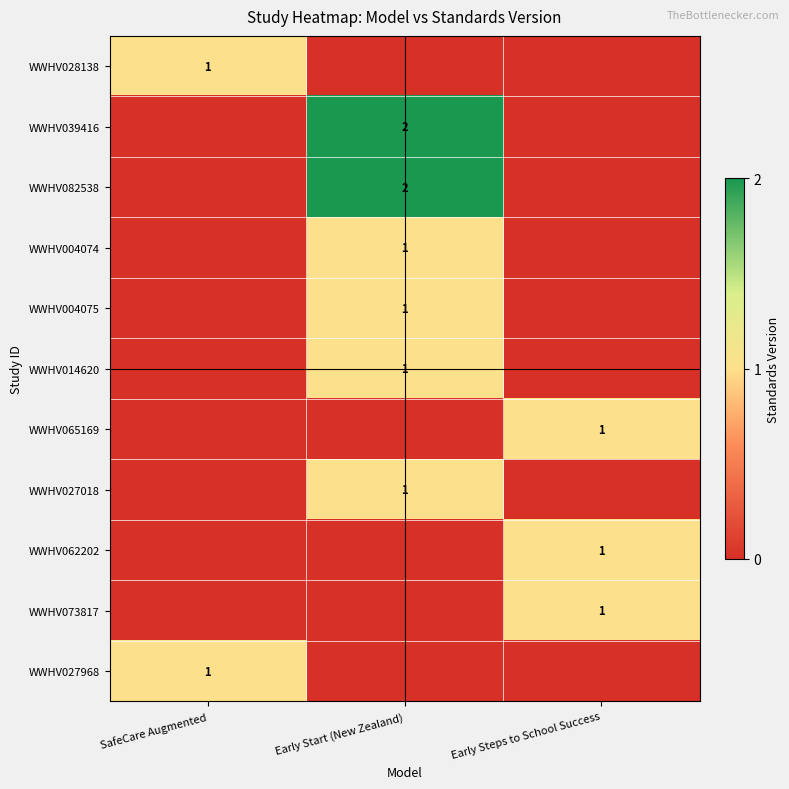

True or false: WWHV027018 has a value of 1 at Early Start (New Zealand).

True